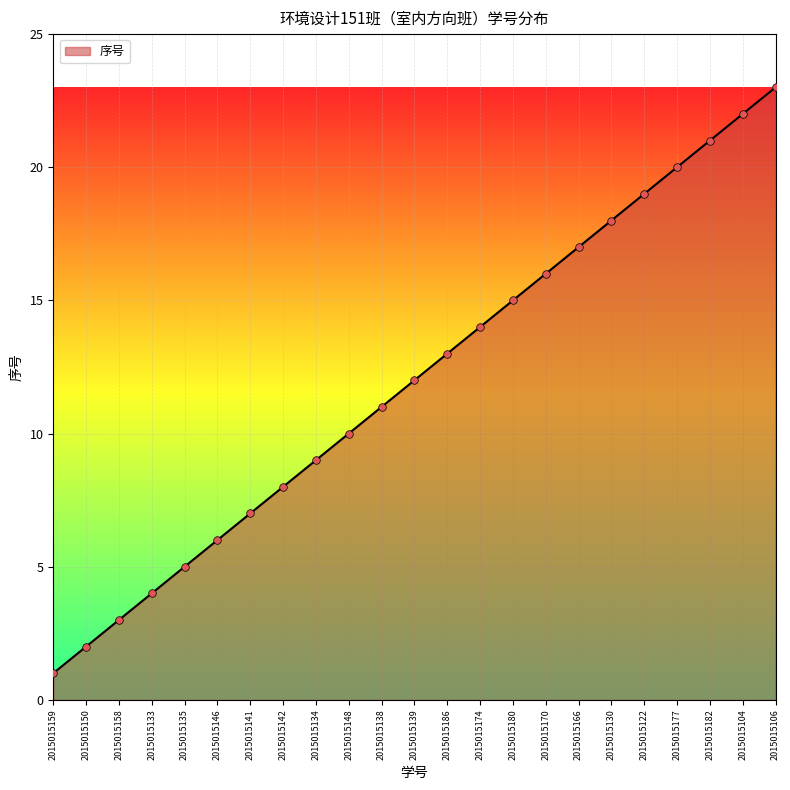

Which has a higher value, 2015015159 or 2015015106?

2015015106